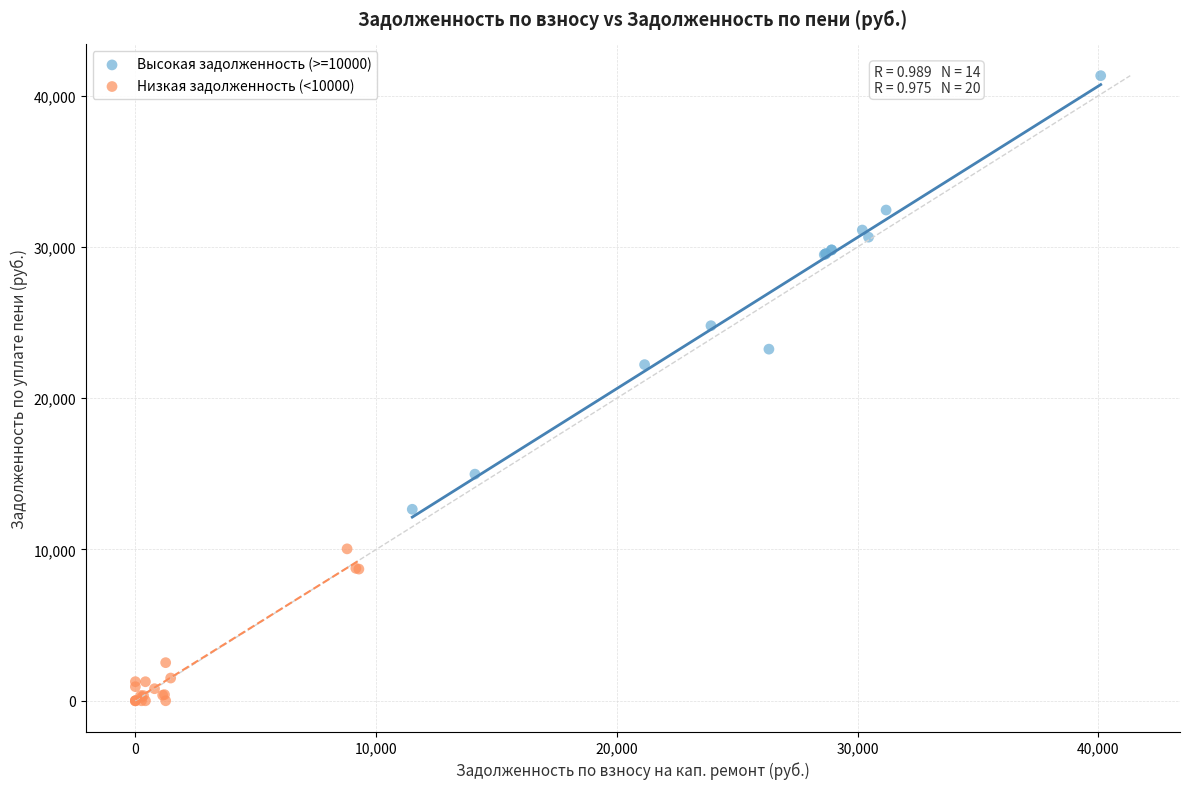

What are all the series names shown in the legend?

Высокая задолженность (>=10000), Низкая задолженность (<10000)